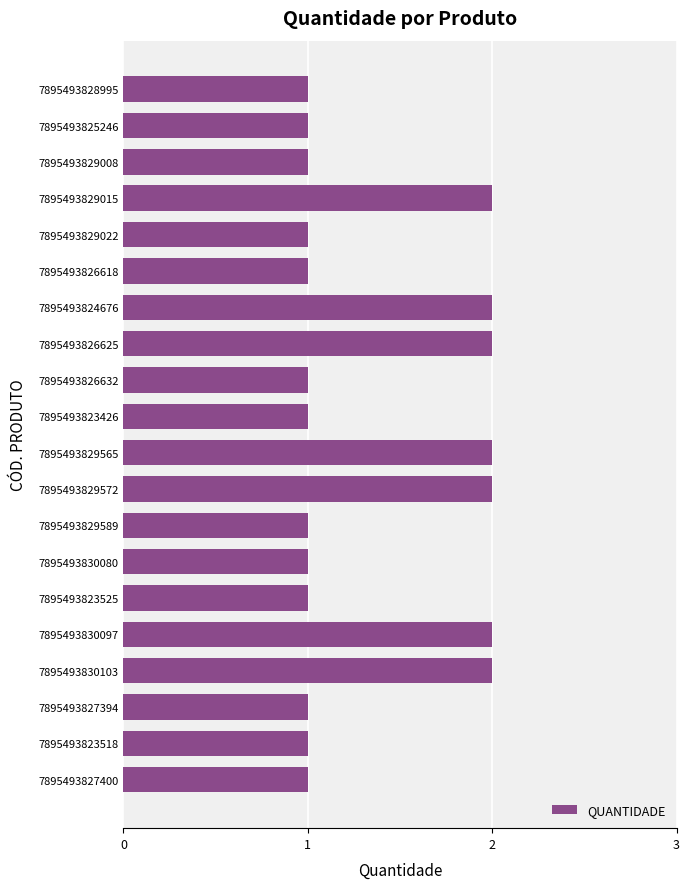

Reading top to bottom, extract all data points from this chart.

1	1	1	2	1	1	2	2	1	1	2	2	1	1	1	2	2	1	1	1